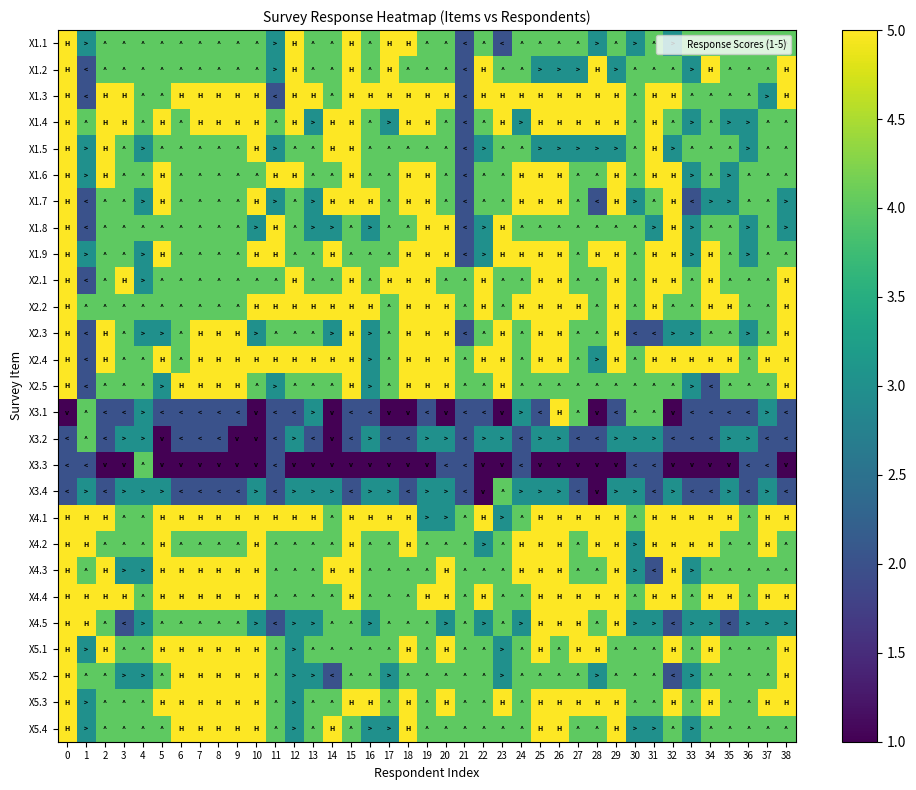

Which series has the largest range (max minus min)?

X3.1